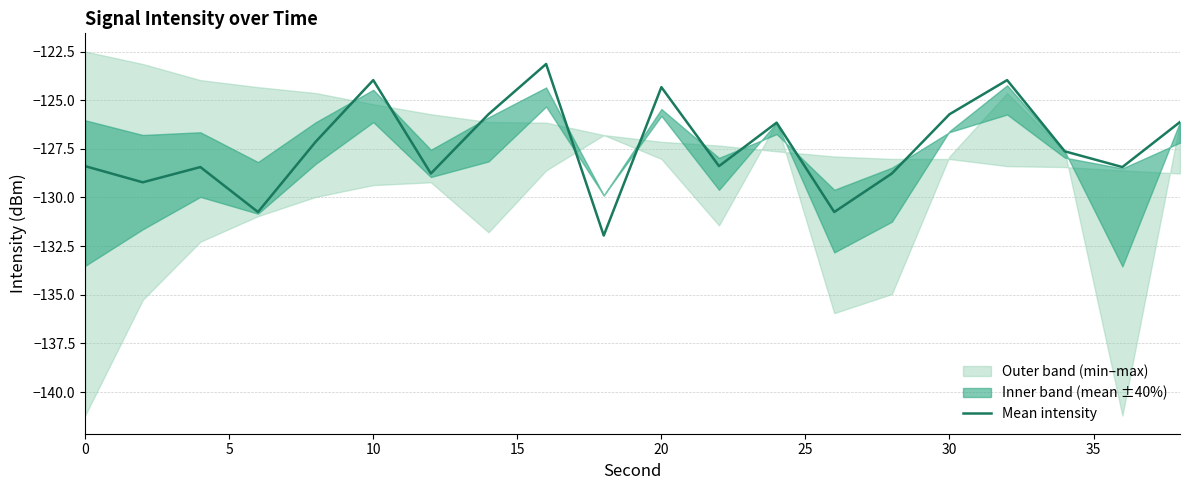

What is the minimum value for Mean intensity?

-132.0